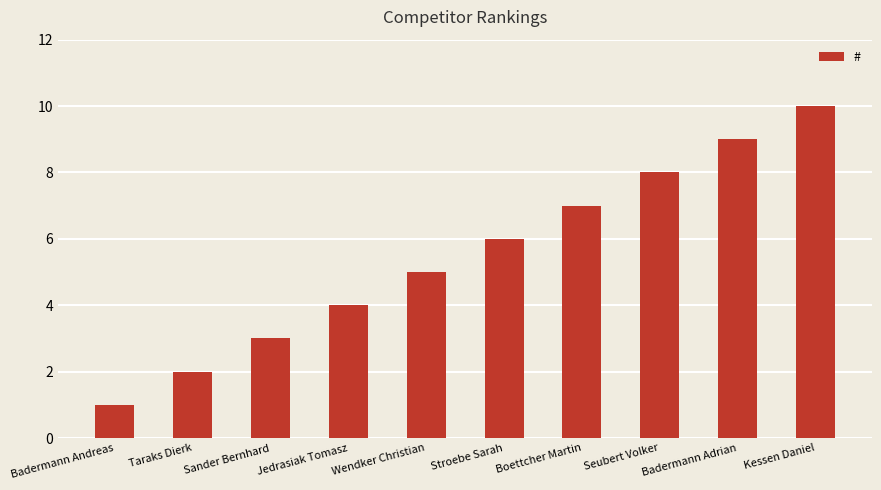

How many bars are there in total?

10